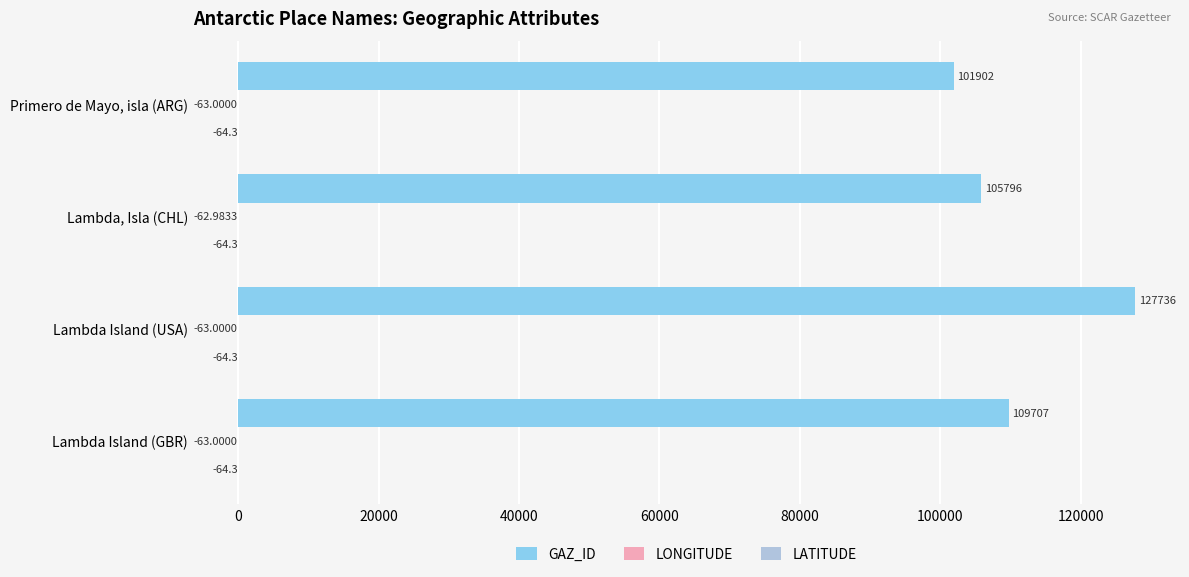

Which label corresponds to the largest value in the chart?

Lambda Island (USA)